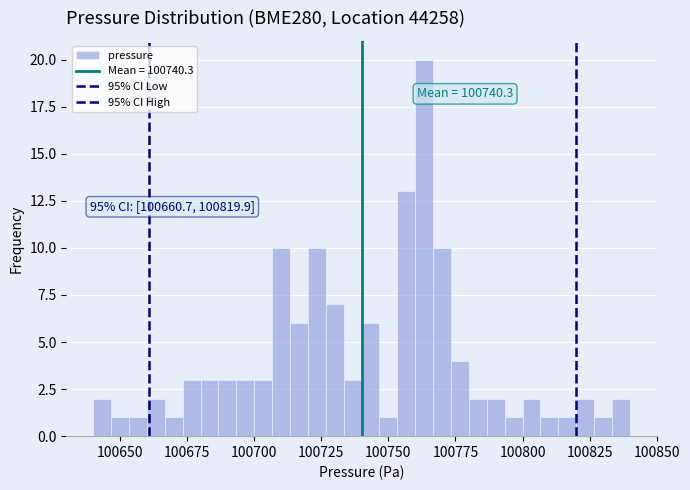

Read against the x-axis, roughly where is the centre of the tallest bar?

100765